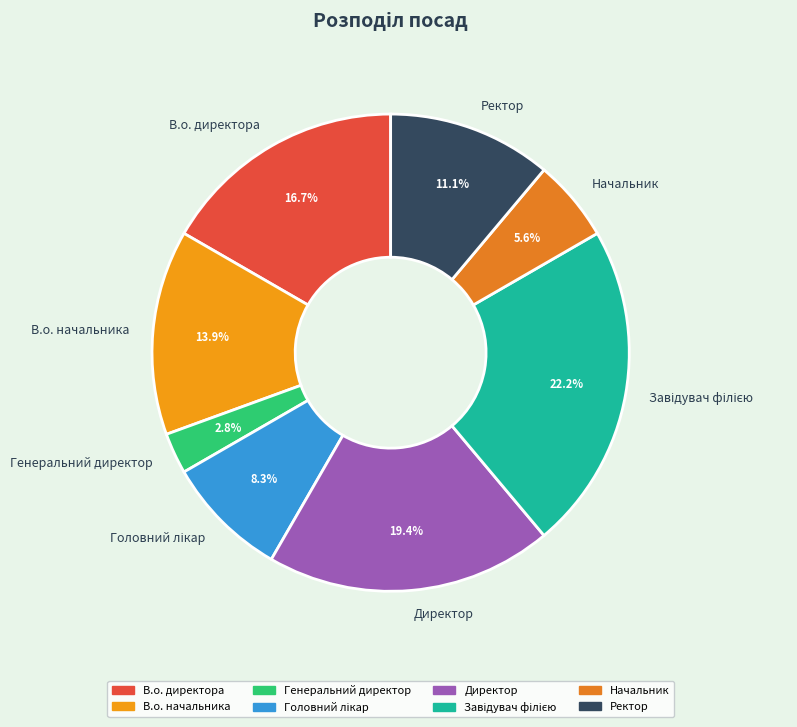

To the nearest percent, what is the combined percentage of В.о. директора and Ректор?

28%